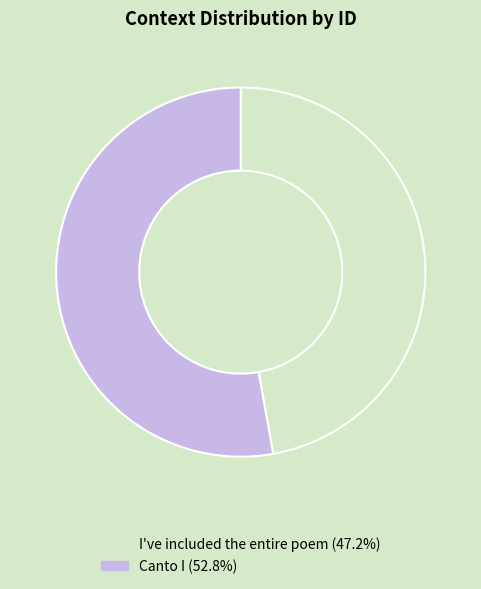

Which slice is the smallest?

I've included the entire poem